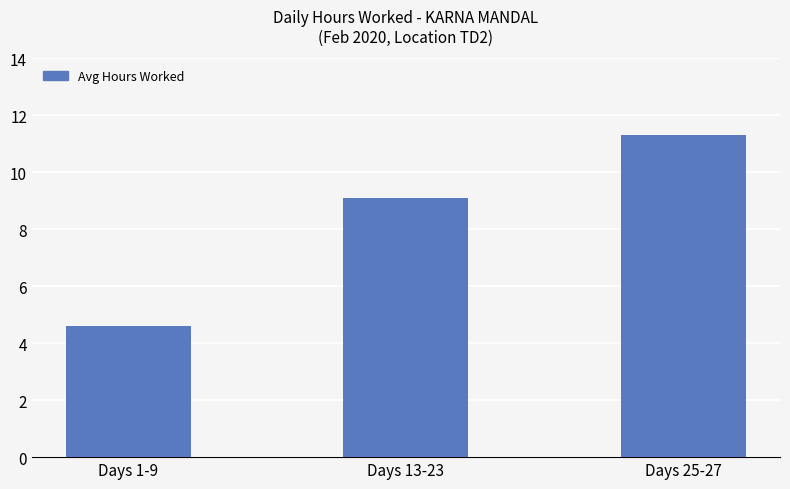

How many categories are shown in the chart?

3